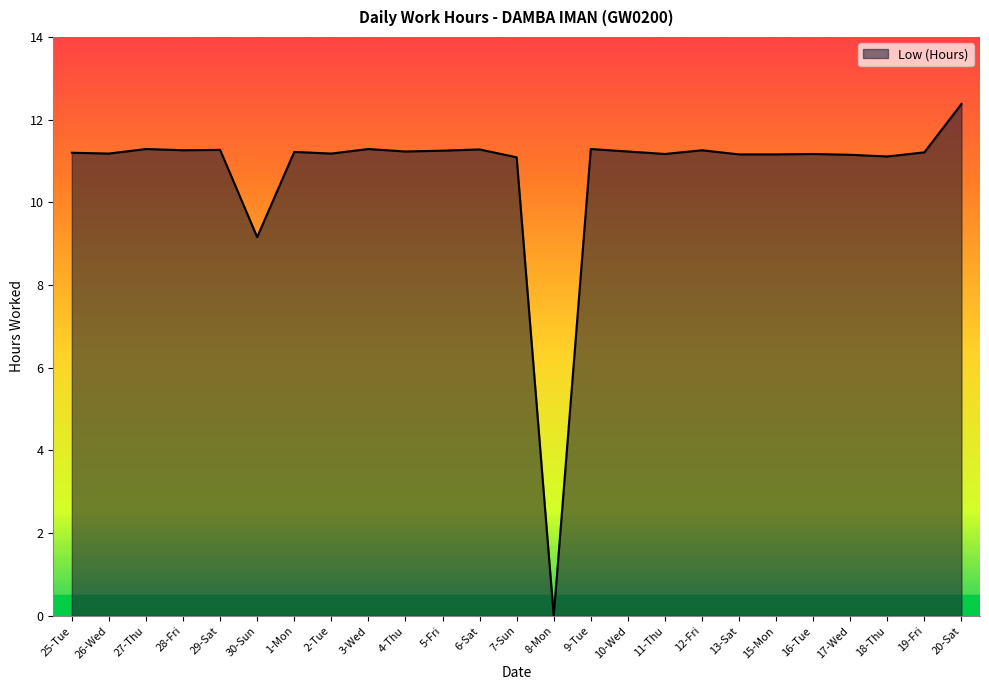

What is the change in value from 27-Thu to 1-Mon?

-0.1